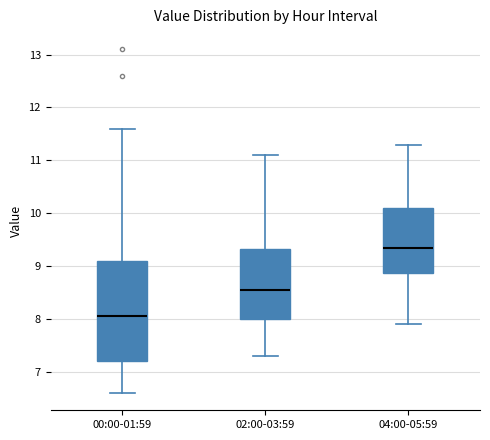

Reading left to right, transcribe this box plot: for each box, give where its median line is, the range the box spans, and where its two whiskers end, as read against the y-axis. The values are not printed on the chart, so give them approximately, as read against the axis.

00:00-01:59: median 8.1, box 7.2 to 9.1, whiskers 6.6 to 11.6
02:00-03:59: median 8.6, box 8.0 to 9.3, whiskers 7.3 to 11.1
04:00-05:59: median 9.4, box 8.9 to 10.1, whiskers 7.9 to 11.3